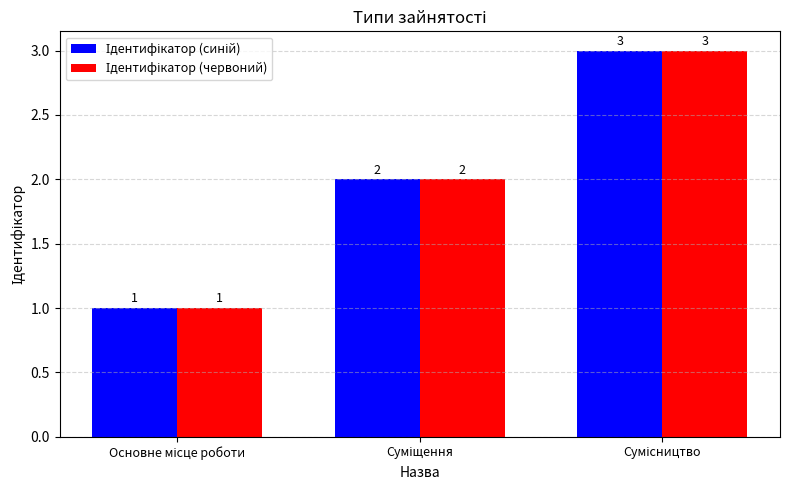

What is the maximum value shown in the chart?

3